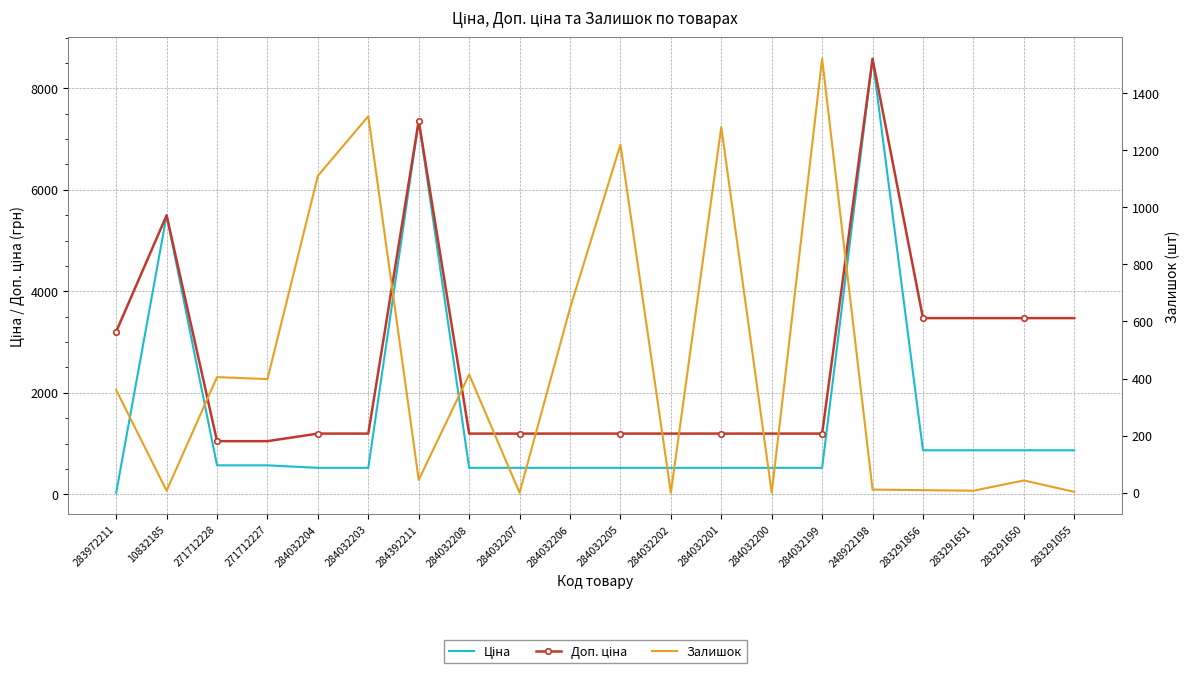

True or false: Ціна has a value of 32.0 at 283972211.

True